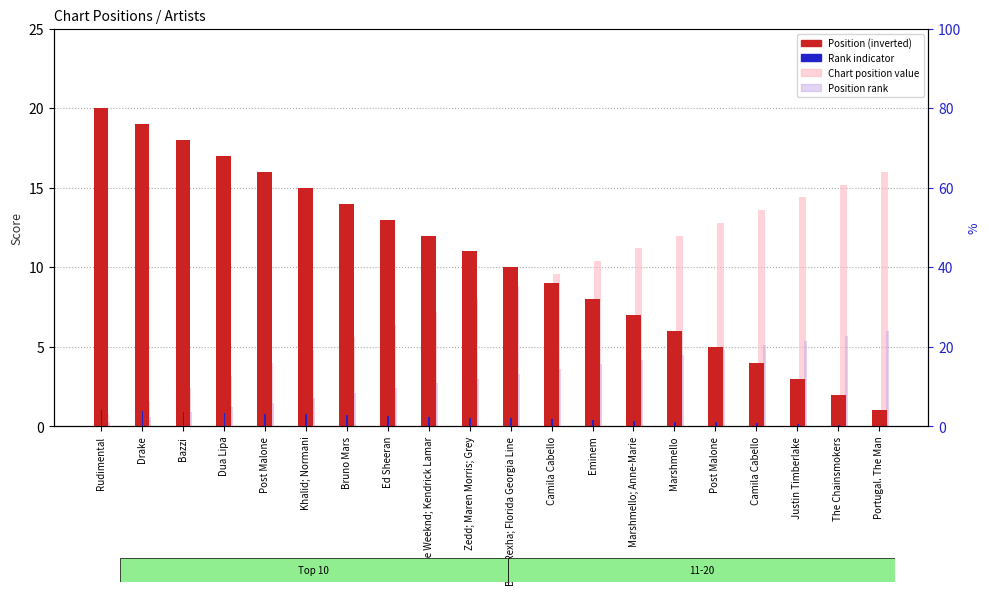

The value of Position (inverted) at Post Malone is 5.0. True or false?

True